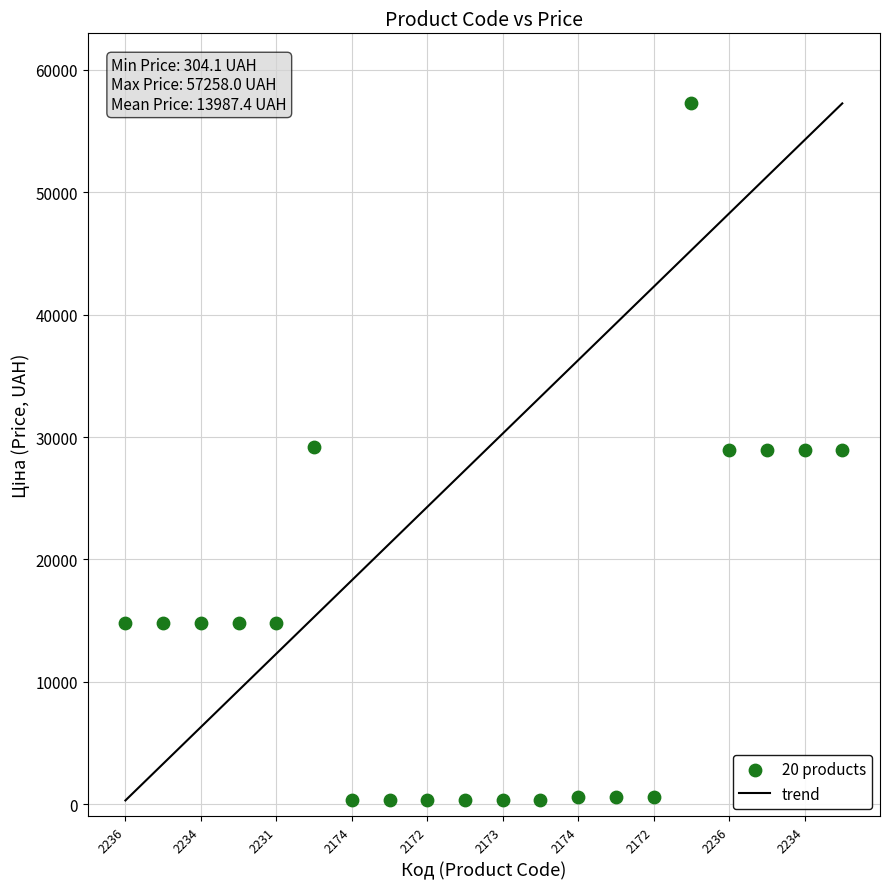

What is the range of Y values (max minus min)?

56953.9